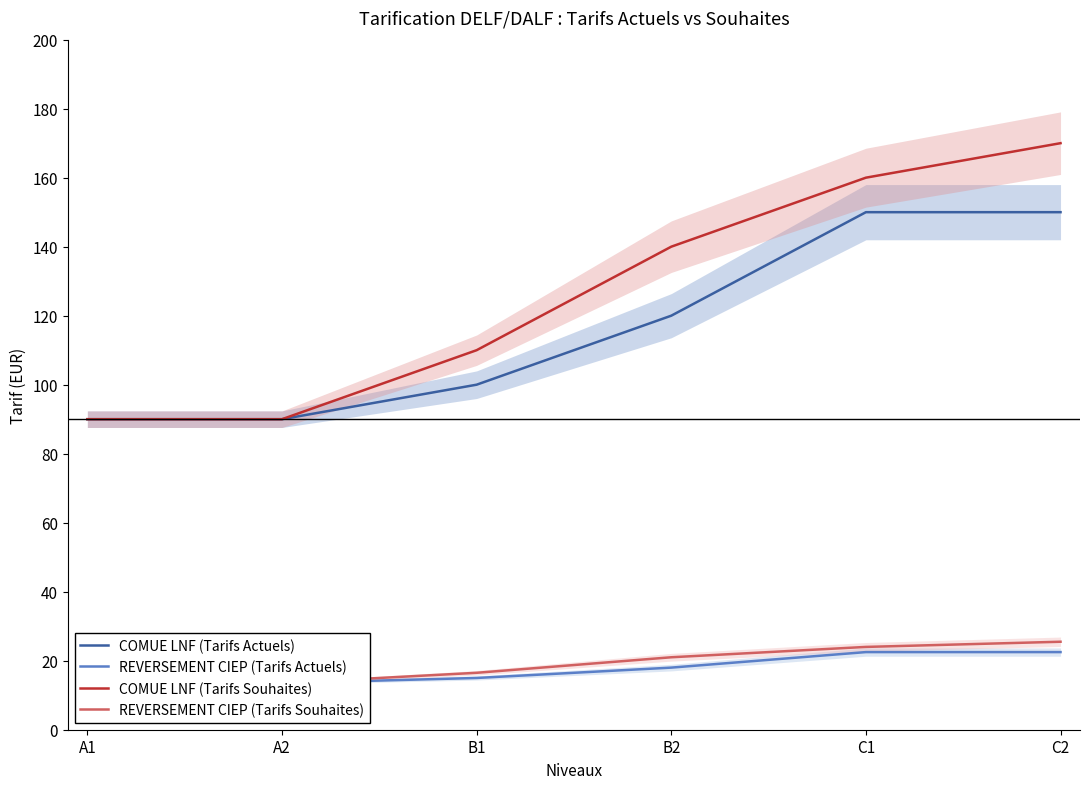

How many values in the REVERSEMENT CIEP (Tarifs Souhaites) series are below 21?

3